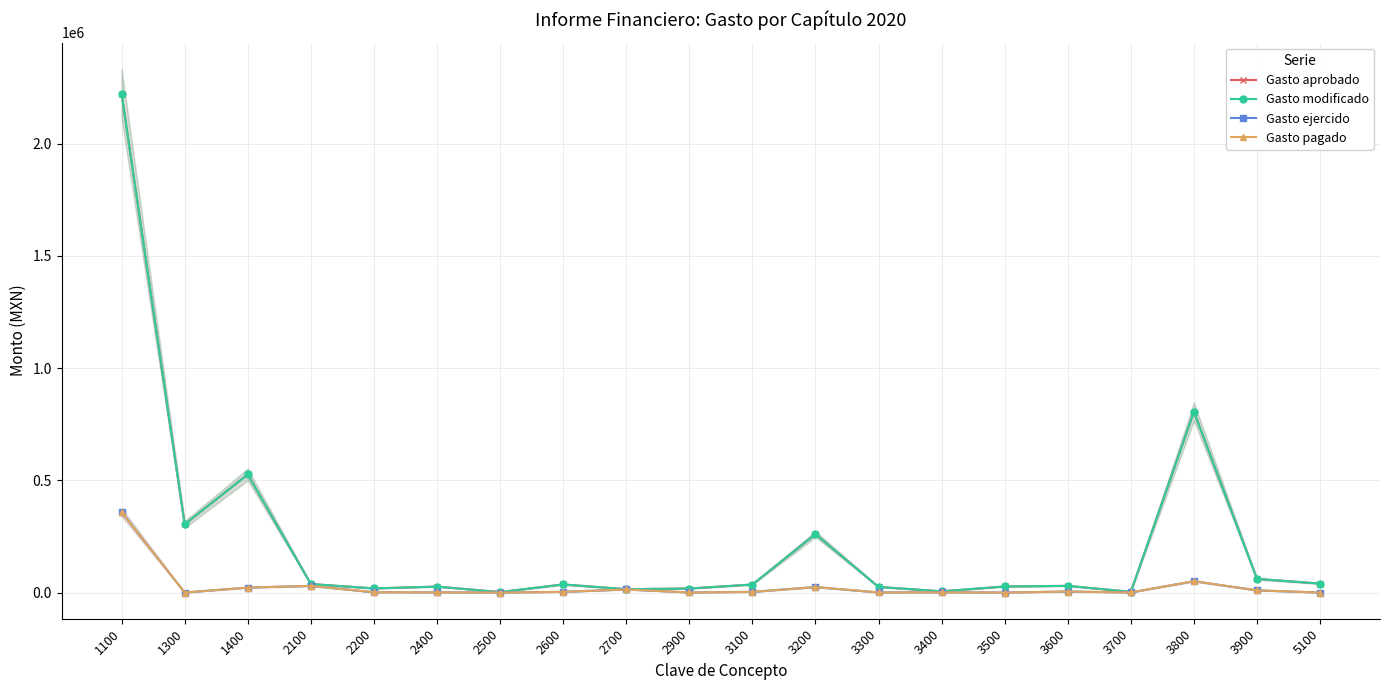

What is the total value across all series at 1300?

607452.0